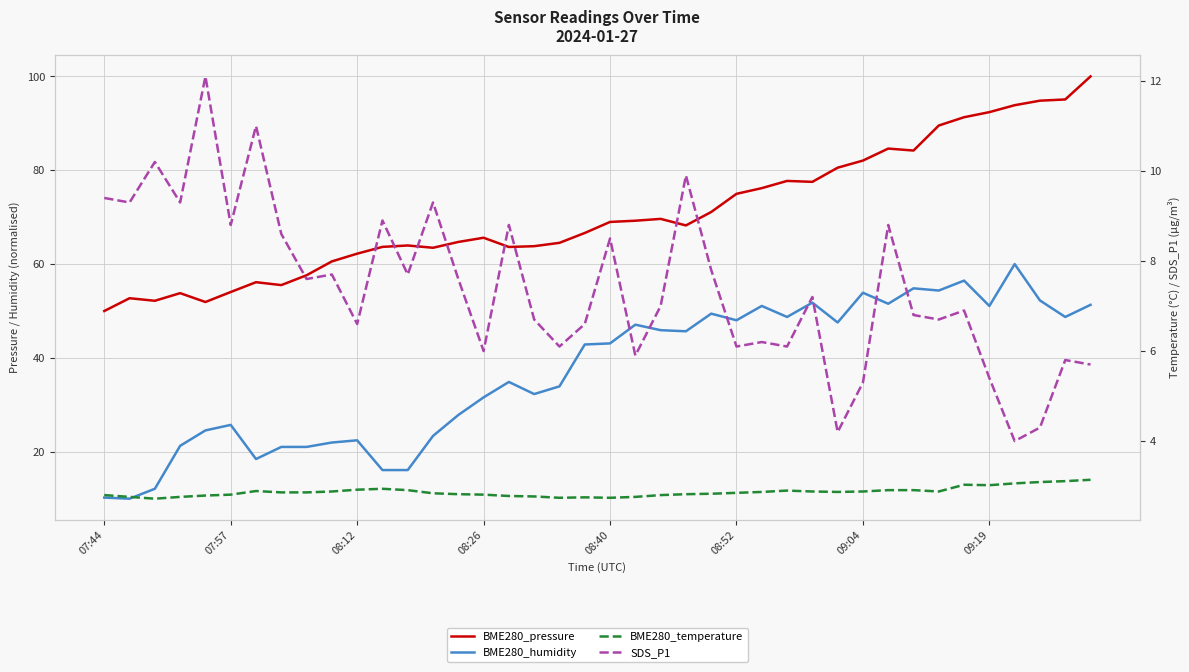

How many values in the SDS_P1 series exceed 7?

20